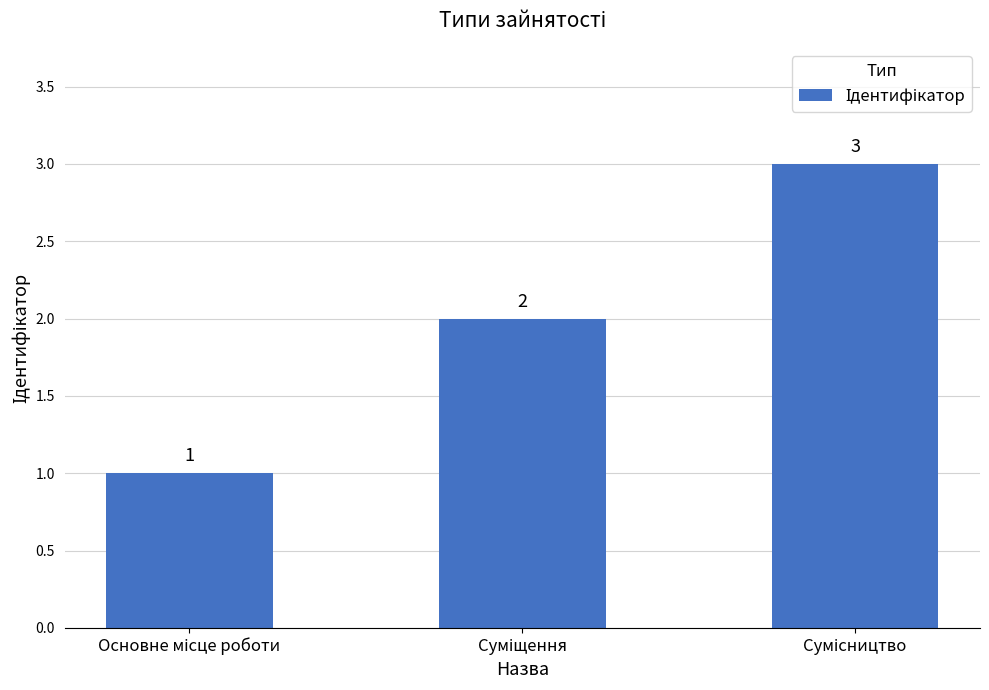

What is the value of the 2nd bar from the left?

2